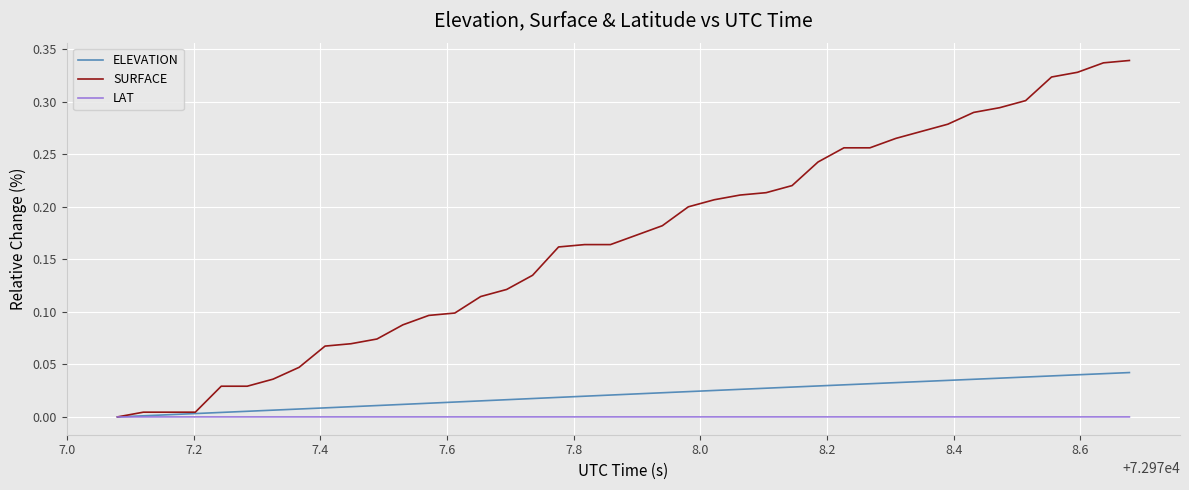

How many values in SURFACE are above zero?

39